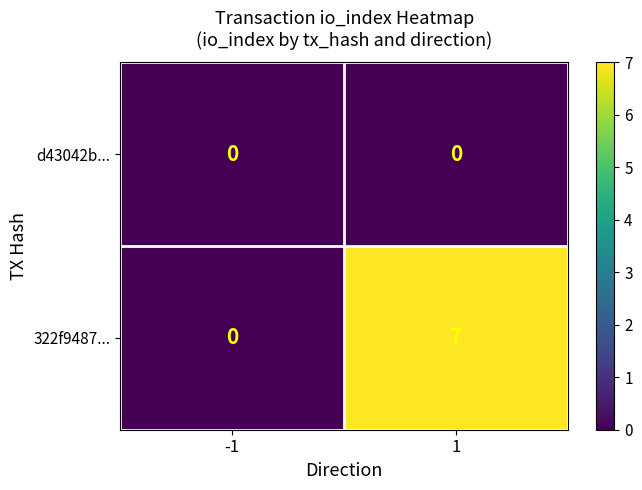

At which category is the sum across all series the highest?

1